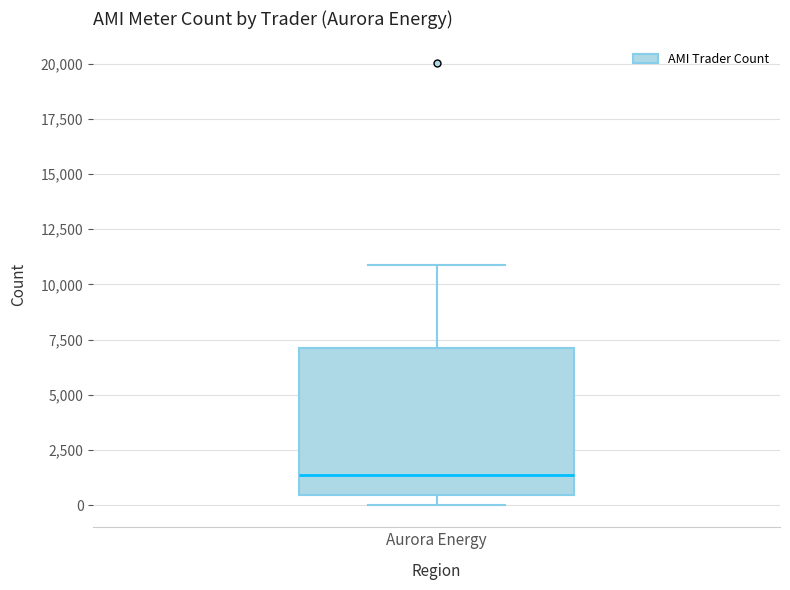

Transcribe this box plot: give where the median line is, the range the box spans, and where the two whiskers end, as read against the y-axis. The values are not printed on the chart, so give them approximately, as read against the axis.

median 1500, box 500 to 7000, whiskers 0 to 11000